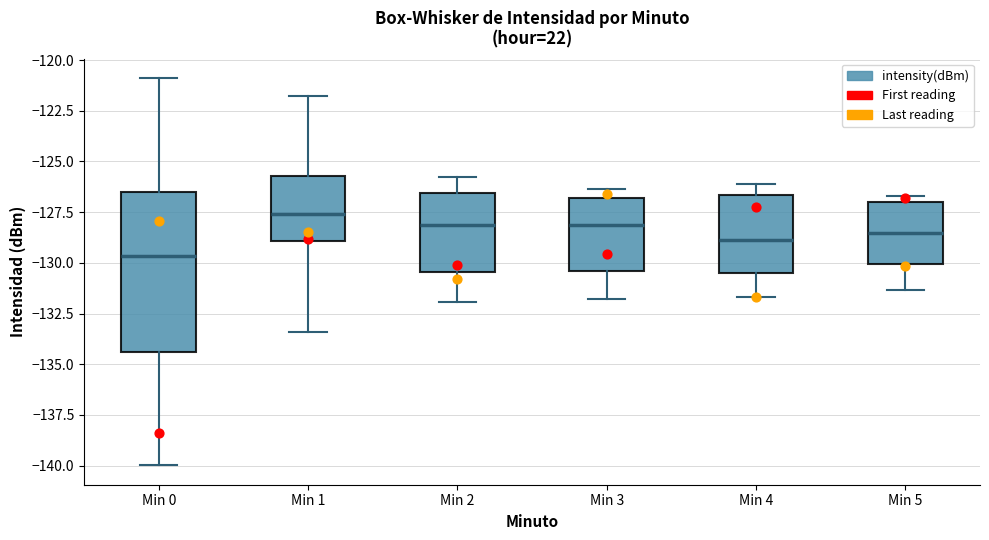

Where is the lower edge of the box for Min 2 on the y-axis? The values are not printed on the chart, so give them approximately, as read against the axis.

-130.5